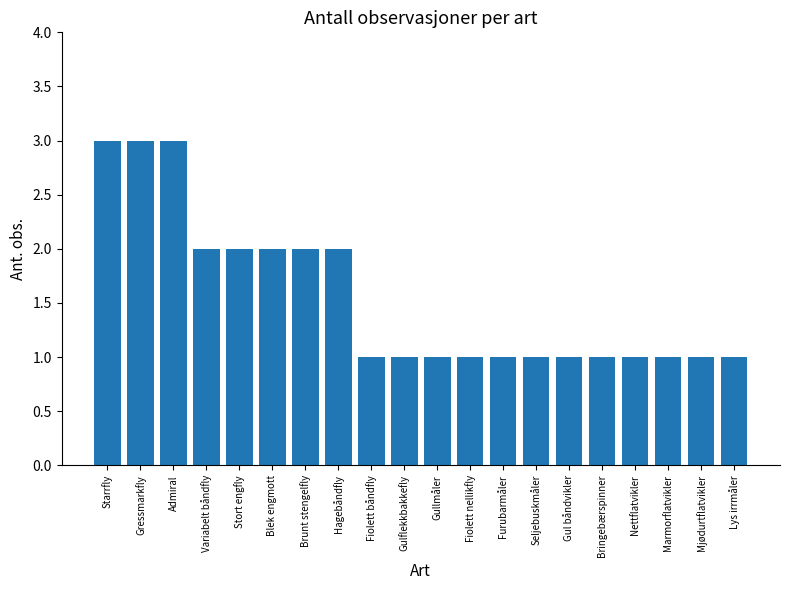

Reading left to right, transcribe all the data shown in this chart.

3	3	3	2	2	2	2	2	1	1	1	1	1	1	1	1	1	1	1	1